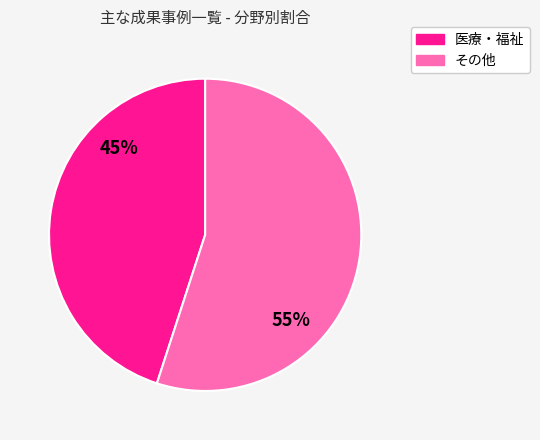

How many slices are in this pie chart?

2